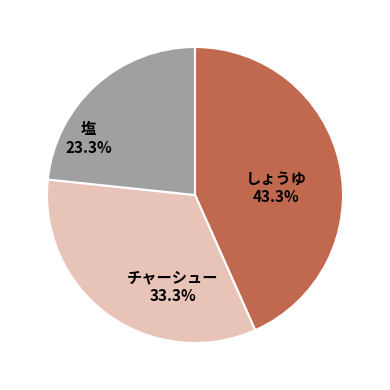

Does チャーシュー account for over 50% of the chart?

No